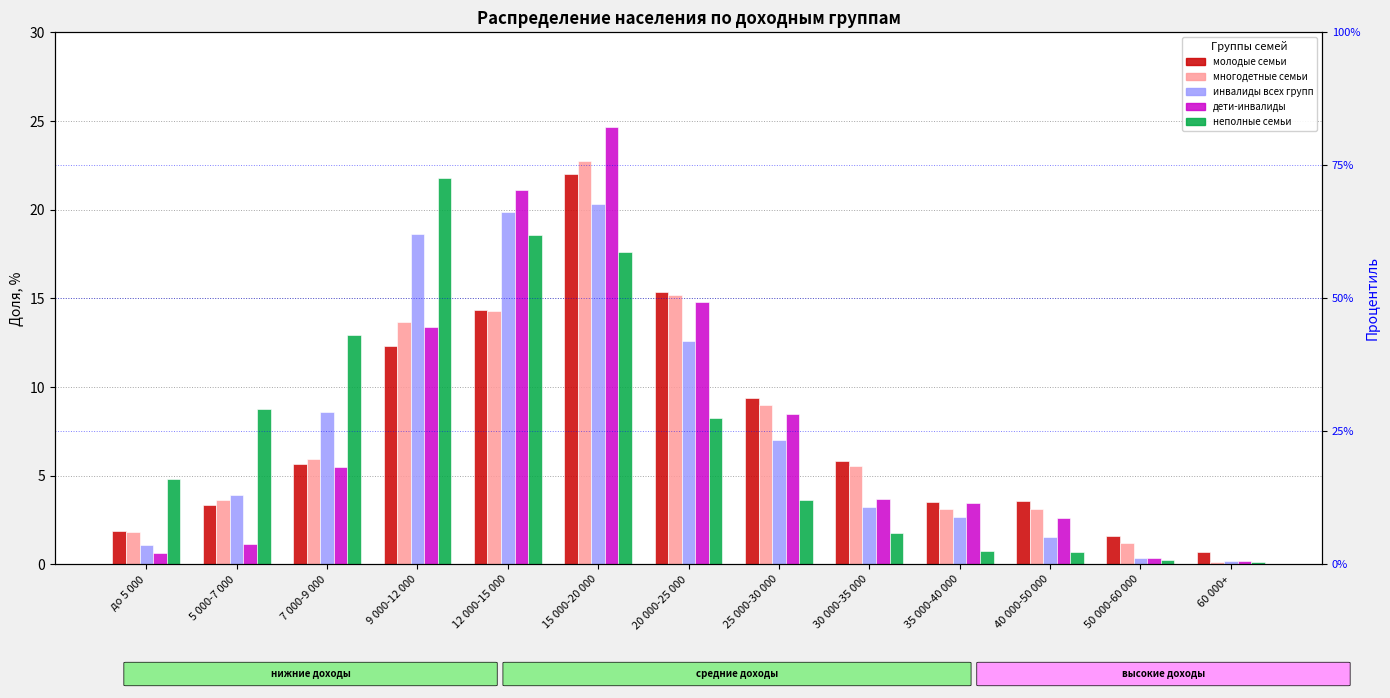

What is the label of the 12th bar from the right?

5 000-7 000